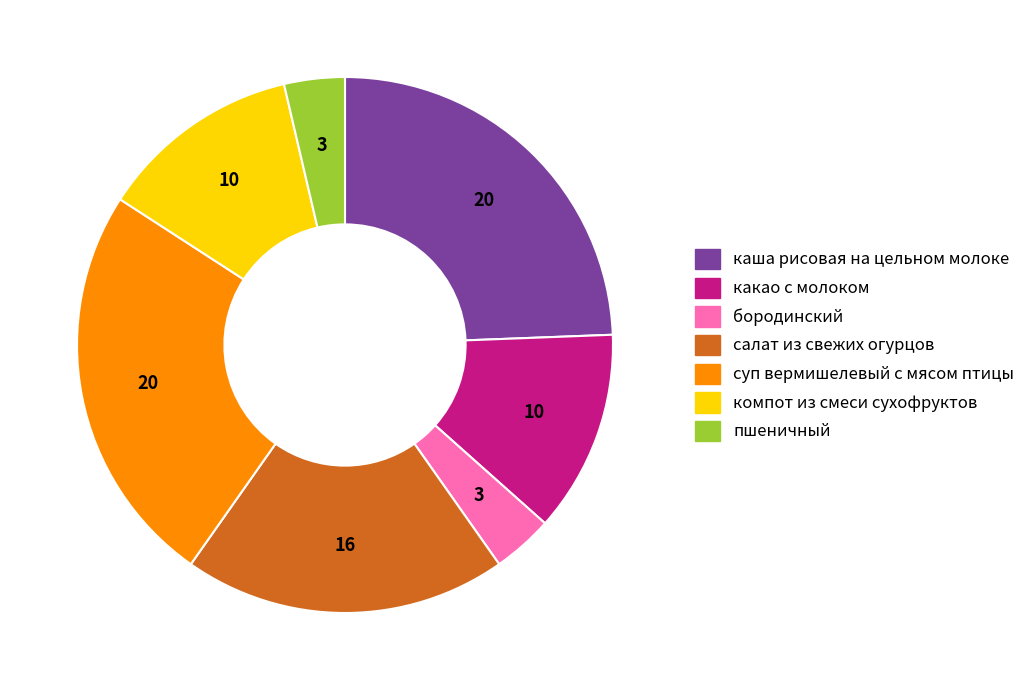

Between компот из смеси сухофруктов and бородинский, which is larger?

компот из смеси сухофруктов